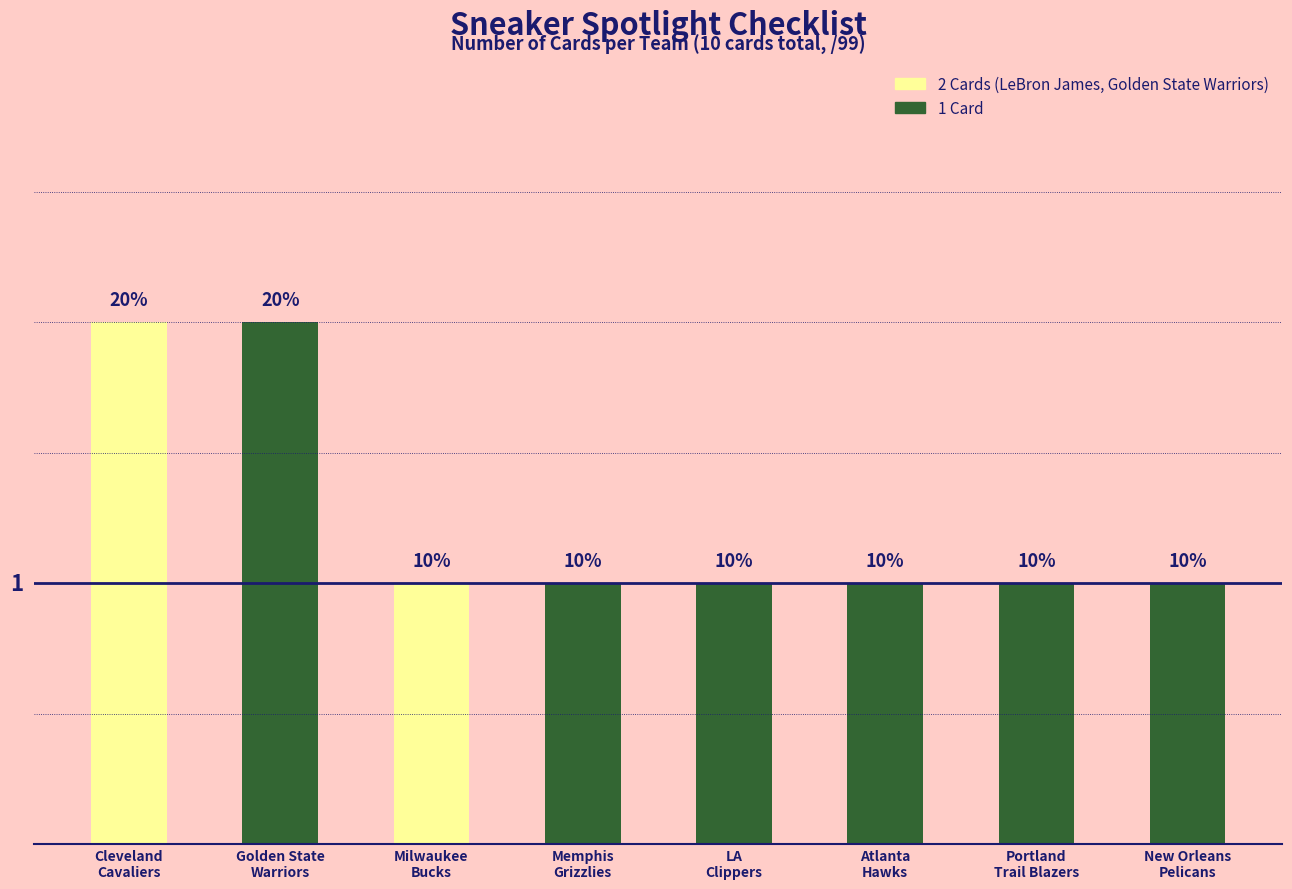

What is the difference between the maximum and minimum values?

1